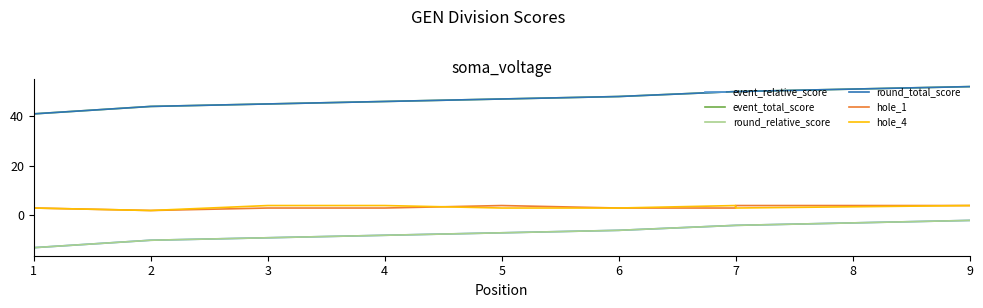

Which series has the largest total across all categories?

event_total_score